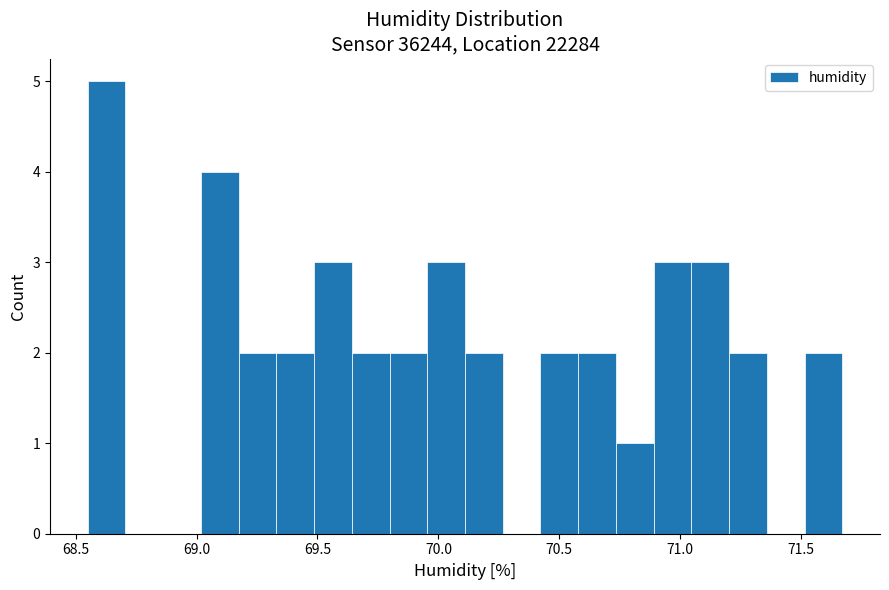

Read against the x-axis, roughly where is the centre of the tallest bar?

68.65